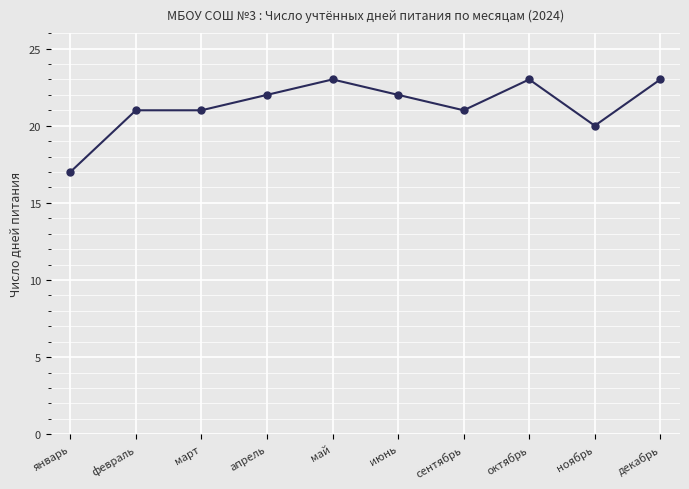

True or false: there are more than 0 points higher than both neighbors.

True